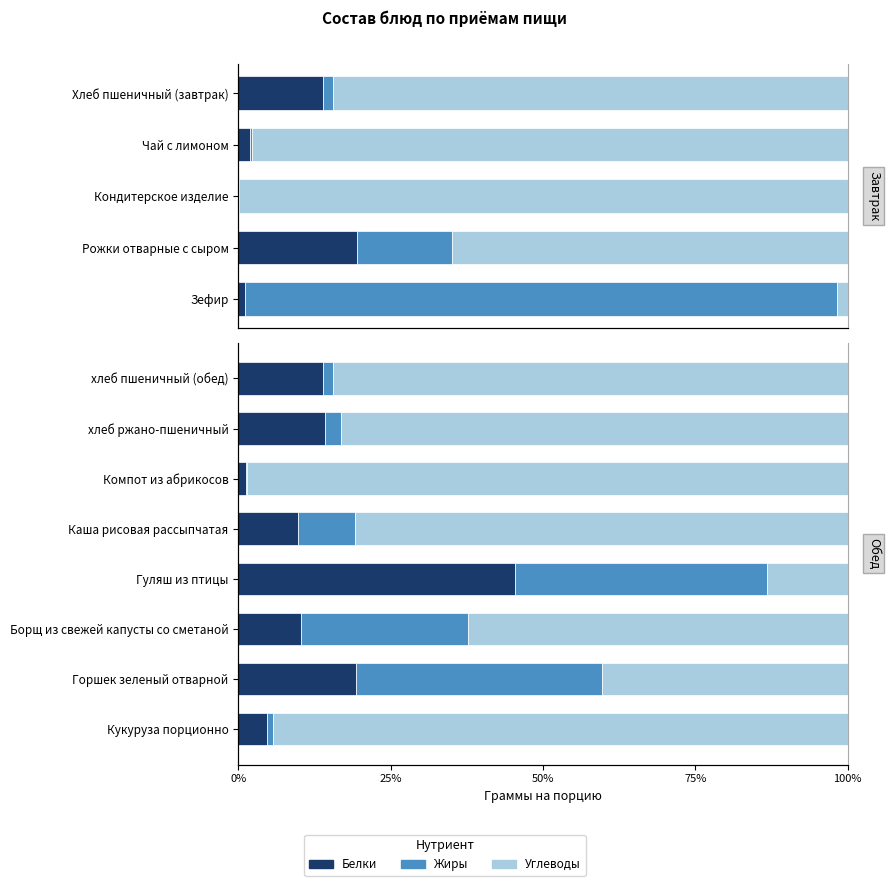

What is the sum of all Жиры values?

123.8